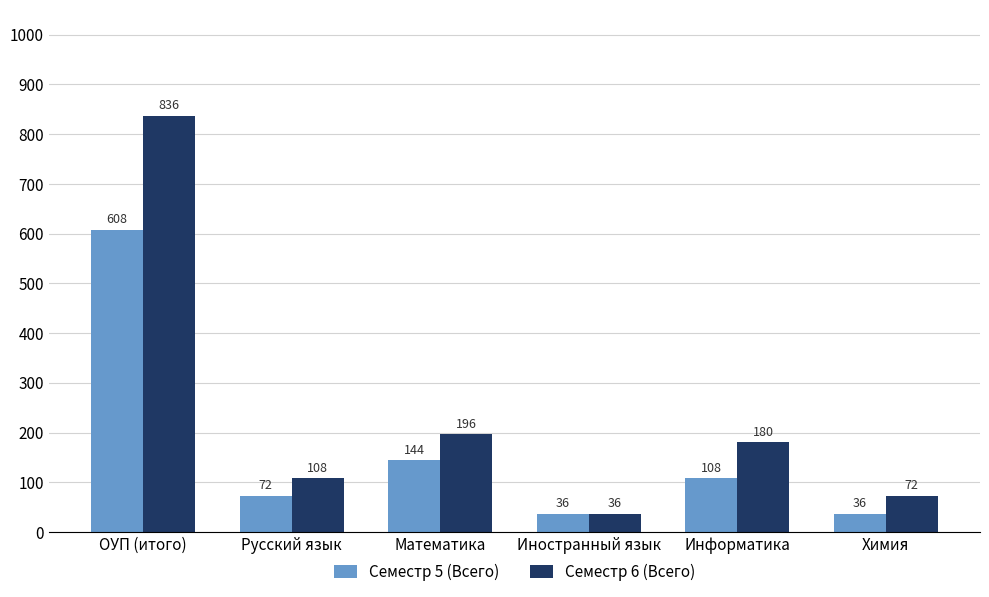

The value of Семестр 5 (Всего) at Химия is 36. True or false?

True